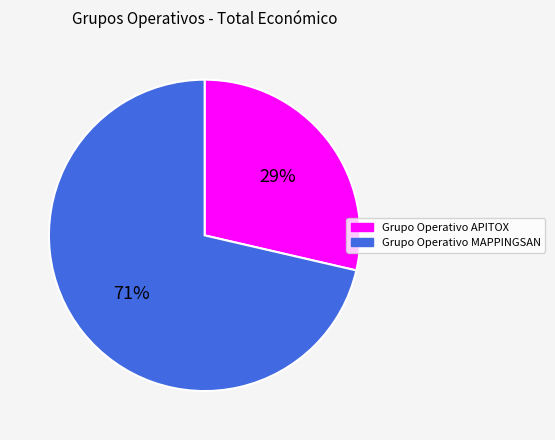

Between Grupo Operativo MAPPINGSAN and Grupo Operativo APITOX, which is larger?

Grupo Operativo MAPPINGSAN